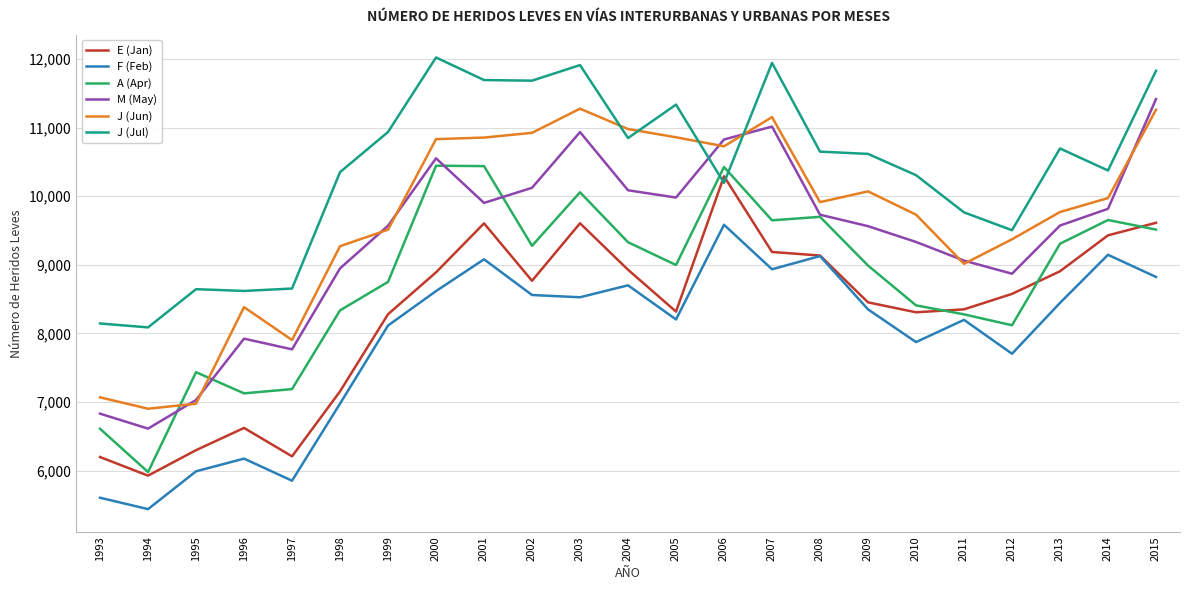

True or false: M (May) and E (Jan) intersect in this chart.

False